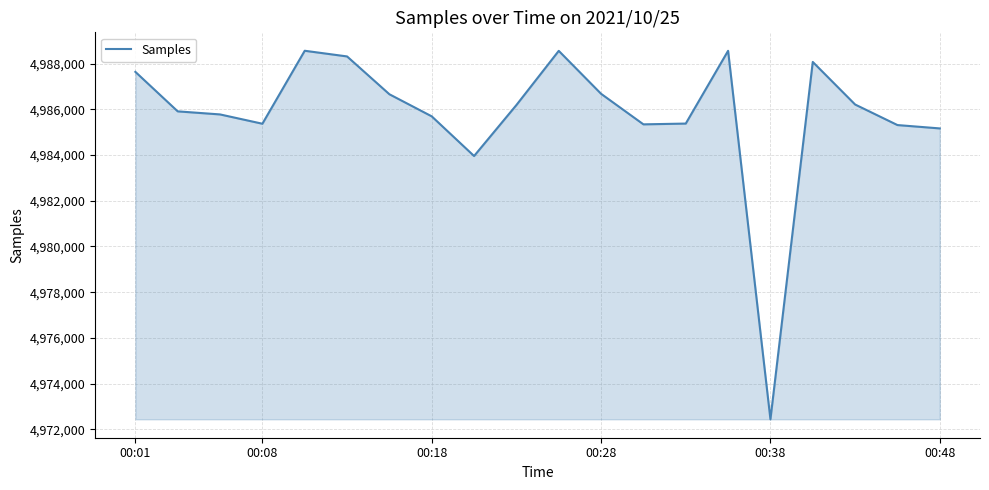

What is the minimum value shown in the chart?

4972443